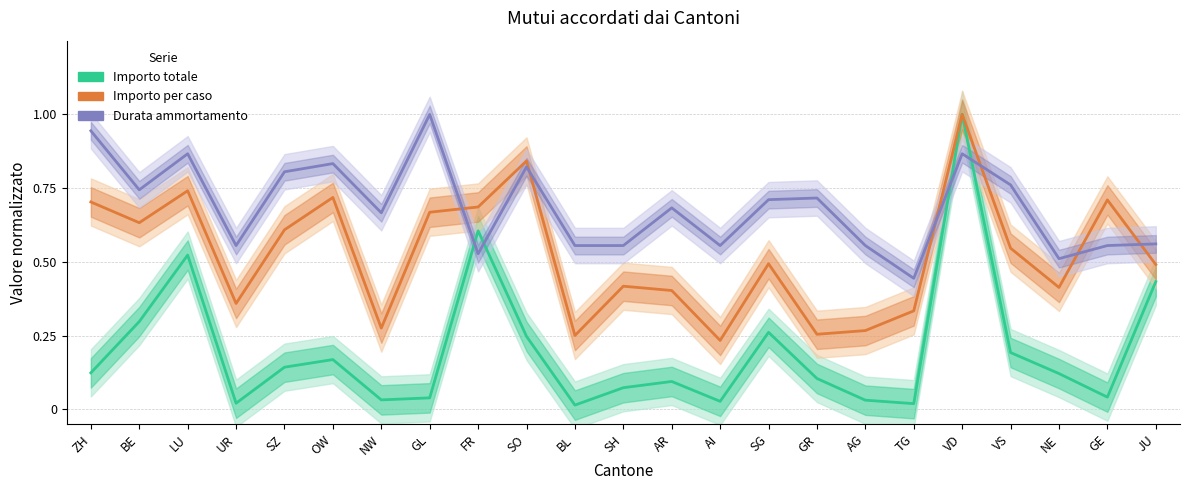

At which label does Importo per caso reach its peak?

VD